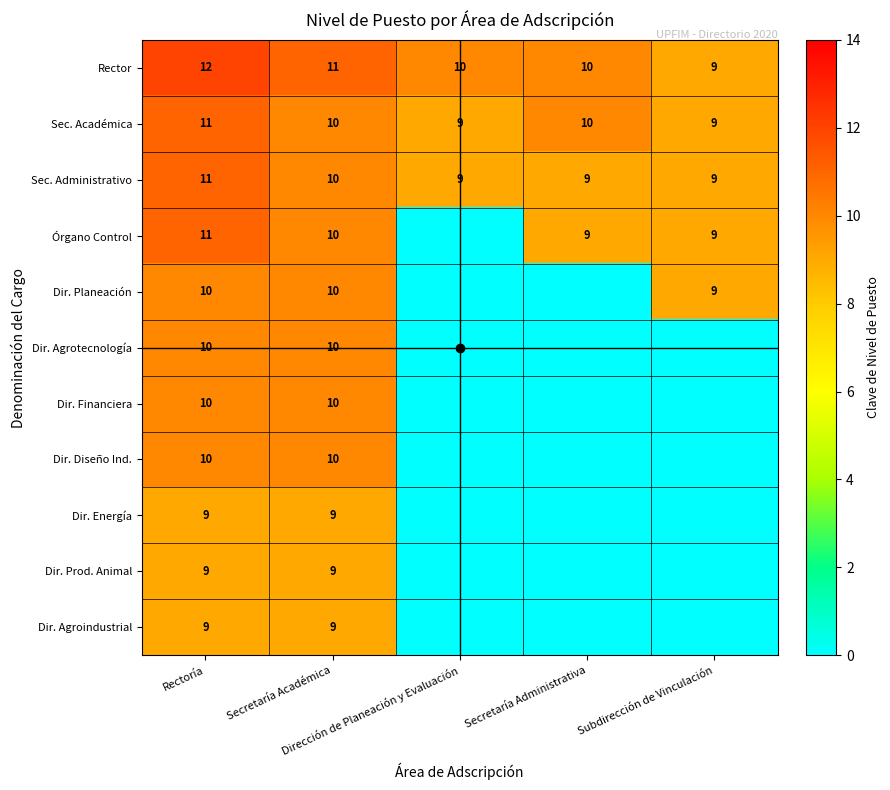

Which category has the highest value in the Dir. Agrotecnología series?

Rectoría